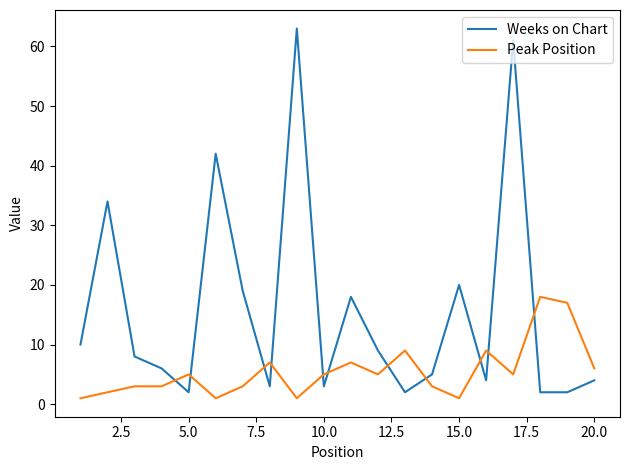

What is the highest value of the Weeks on Chart series?

63